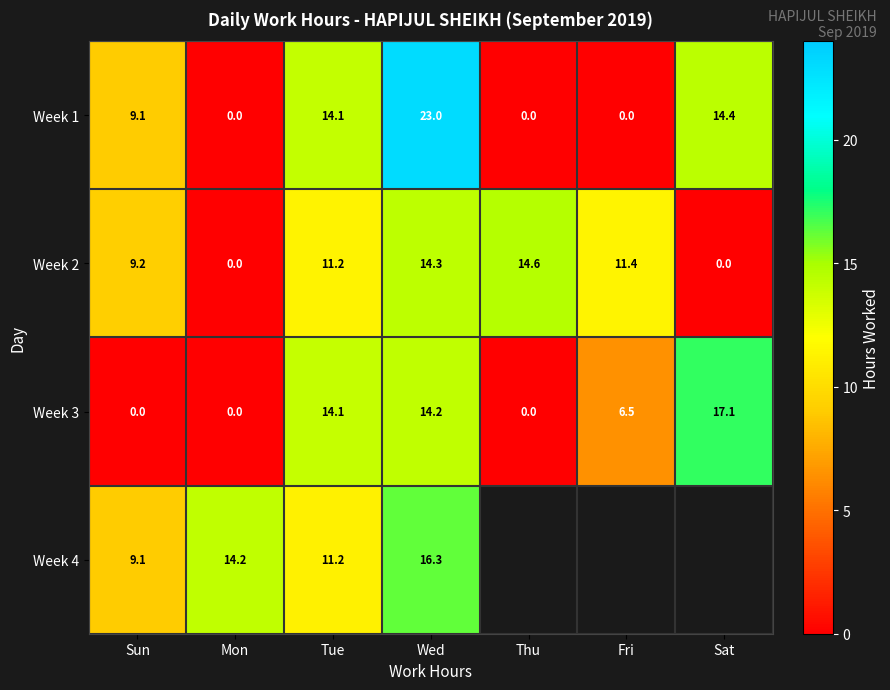

At which label does Week 3 first exceed 6?

Tue